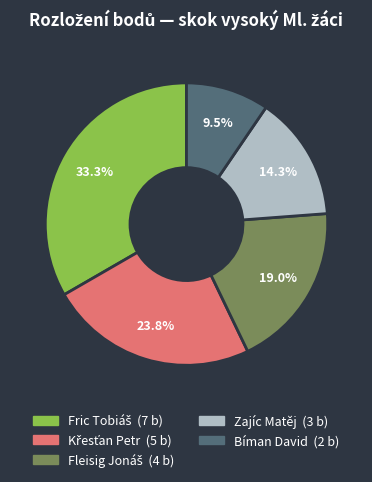

Does Zajíc Matěj represent more than half of the total?

No